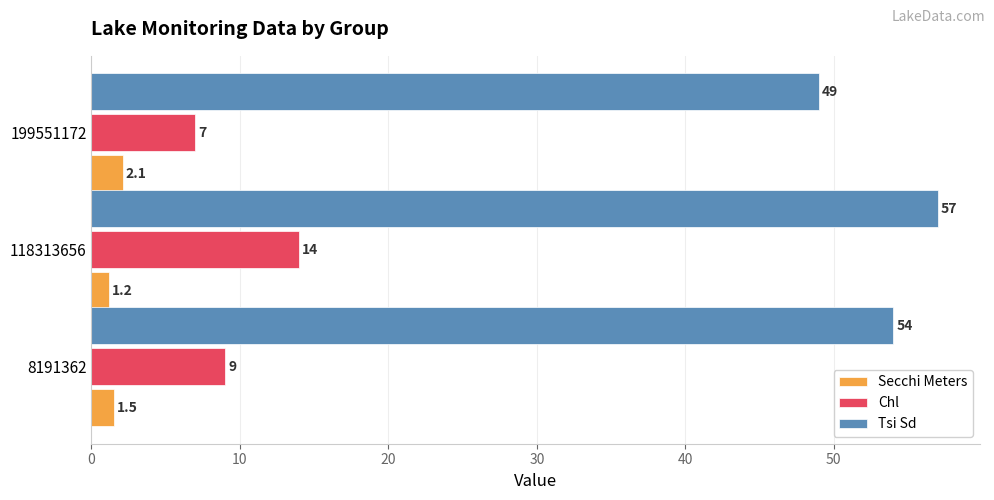

At which label is Chl closest to 10?

8191362